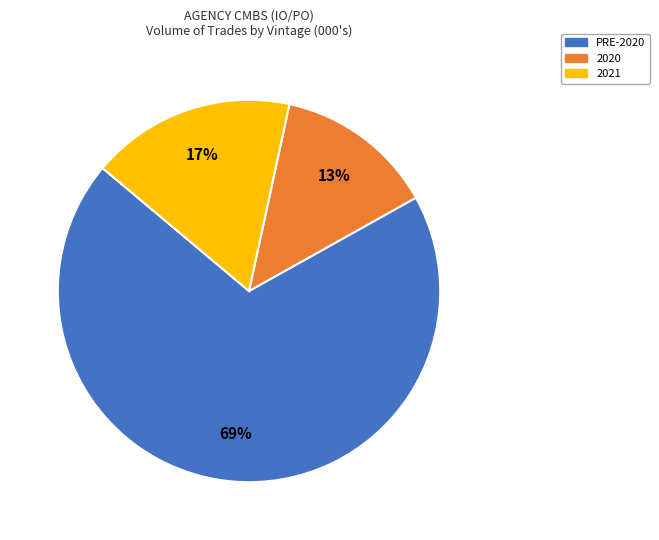

Does any single category account for the majority?

Yes